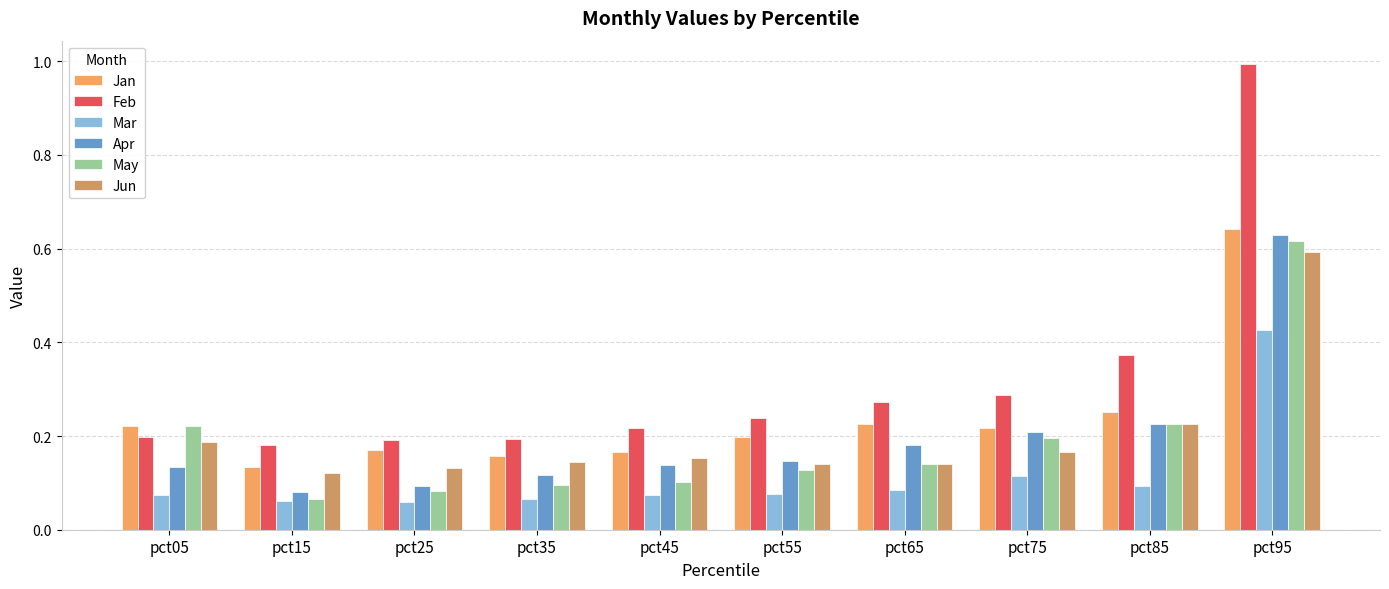

What is the maximum value shown in the chart?

1.0